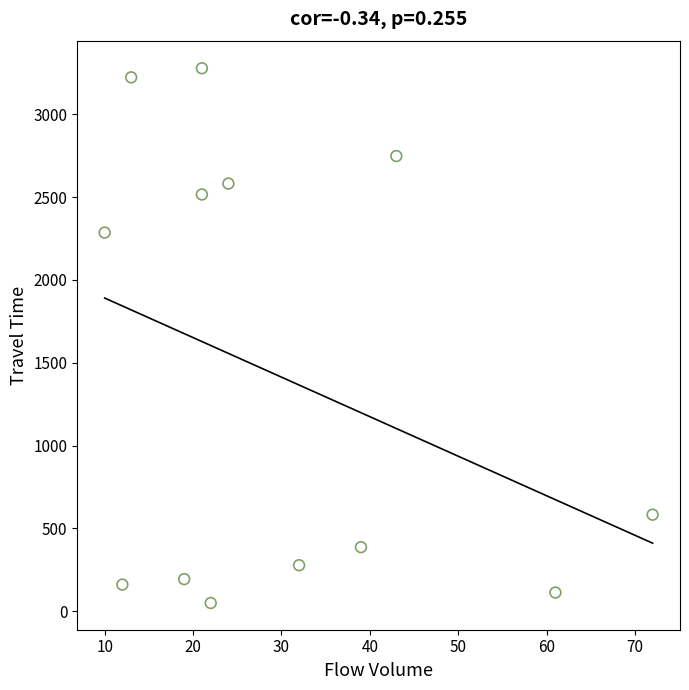

What is the range of Y values (max minus min)?

3228